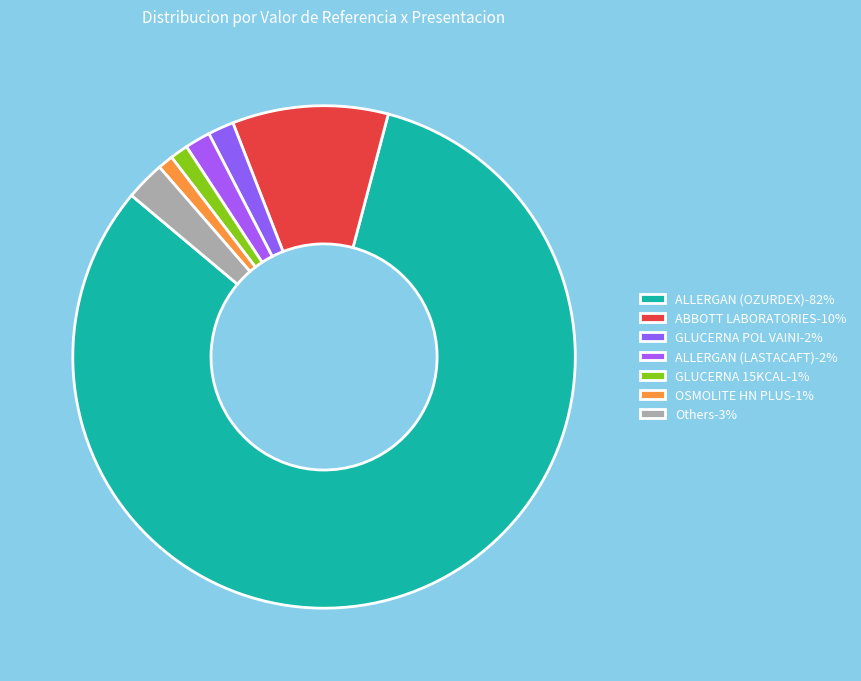

How many segments does this pie chart have?

7